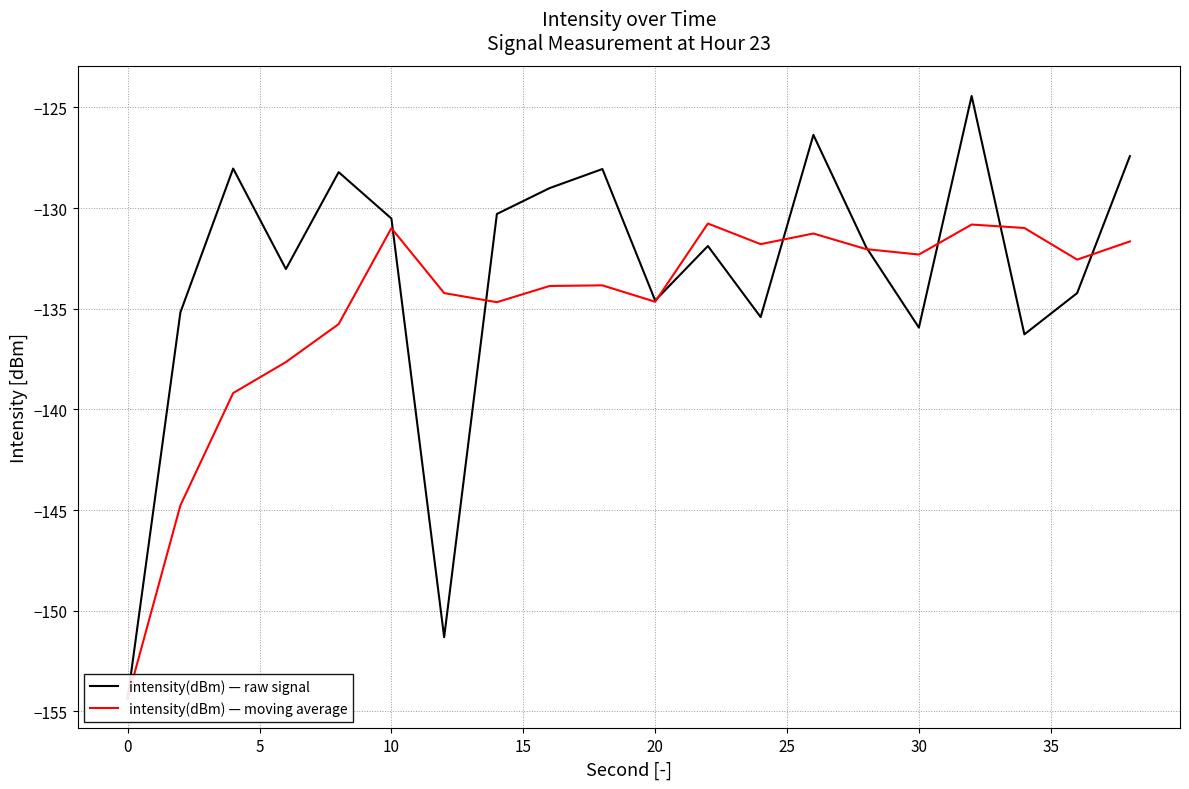

Which series has the widest spread of values?

intensity(dBm) — raw signal